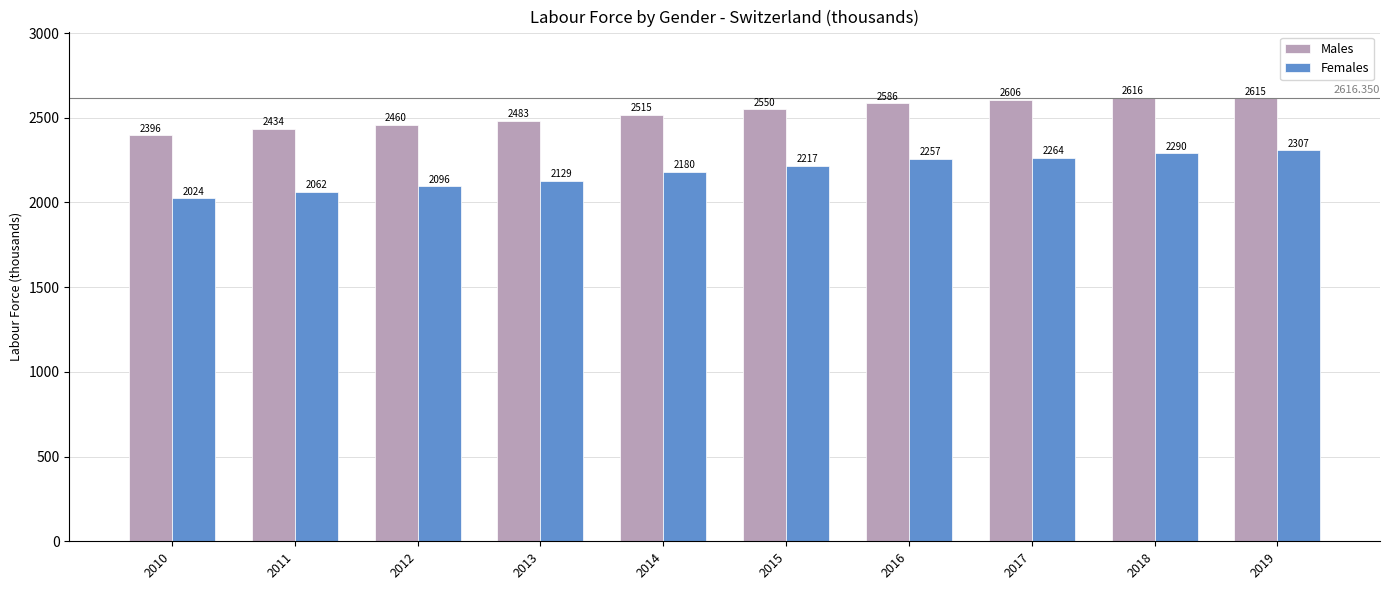

Rank the categories by Males value from highest to lowest.

2018, 2019, 2017, 2016, 2015, 2014, 2013, 2012, 2011, 2010